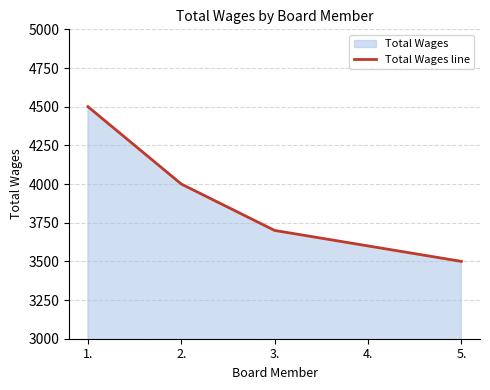

True or false: there are more than 0 points higher than both neighbors.

False